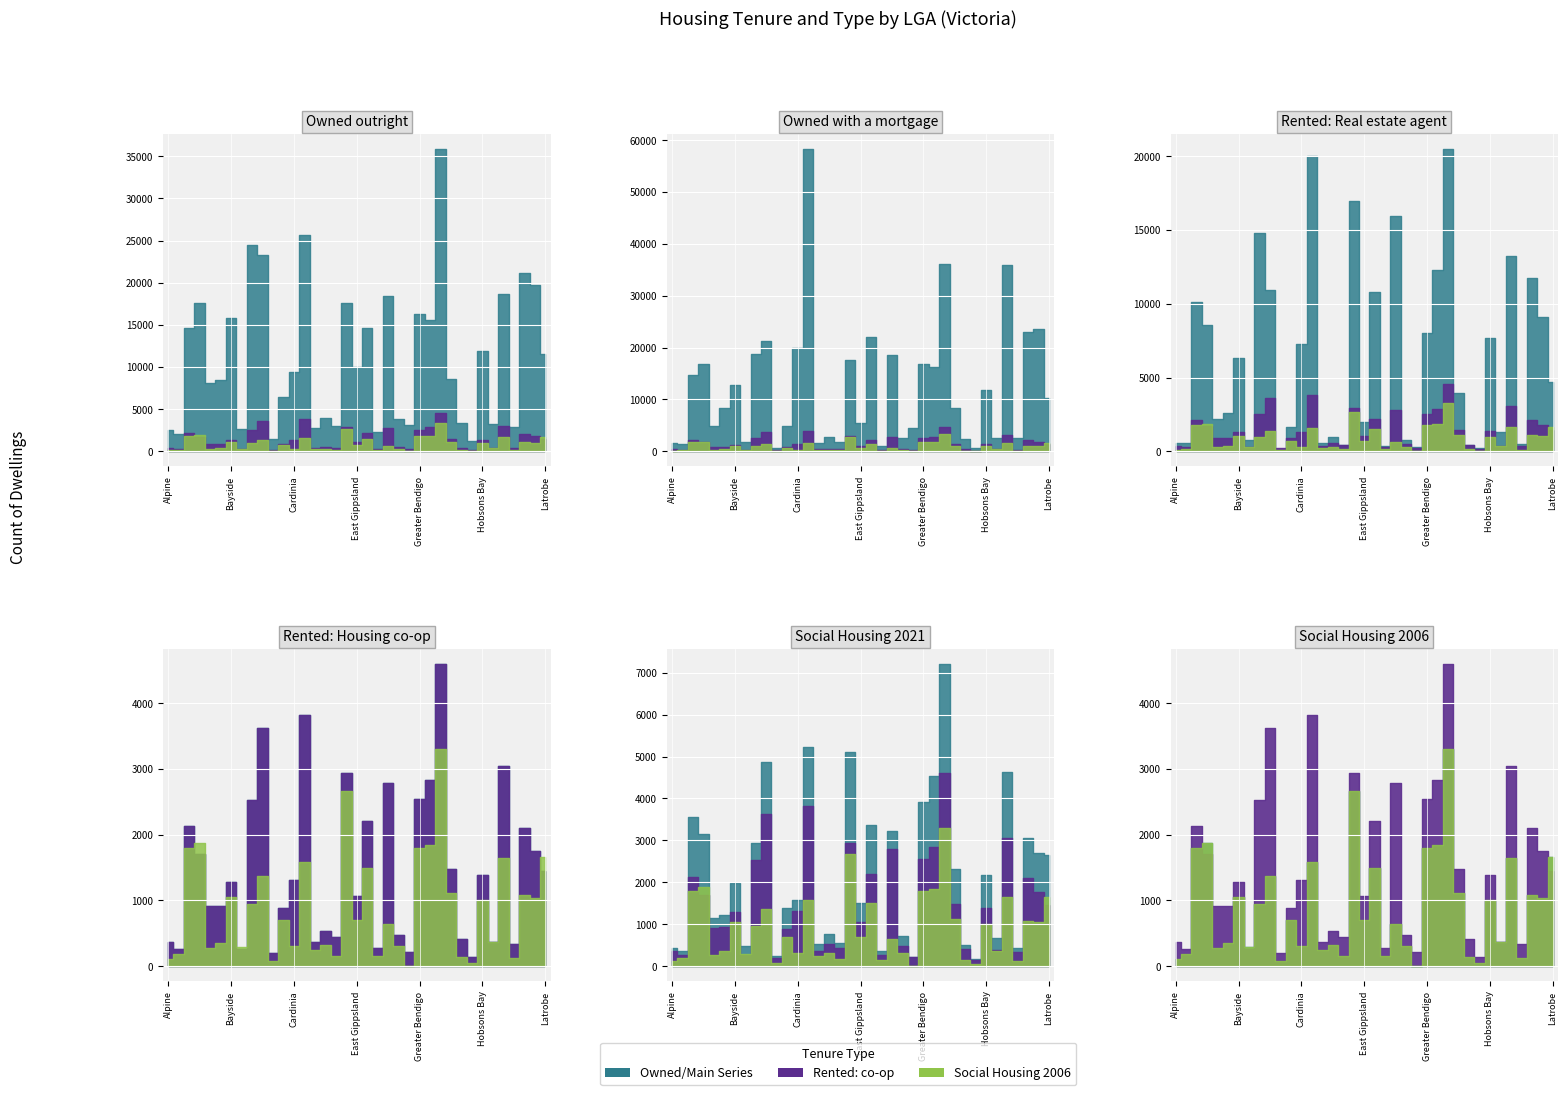

List the series in order of their peak value, lowest first.

Social Housing 2006, Rented: Housing co-op, Social Housing 2021, Rented: Real estate agent, Owned outright, Owned with a mortgage